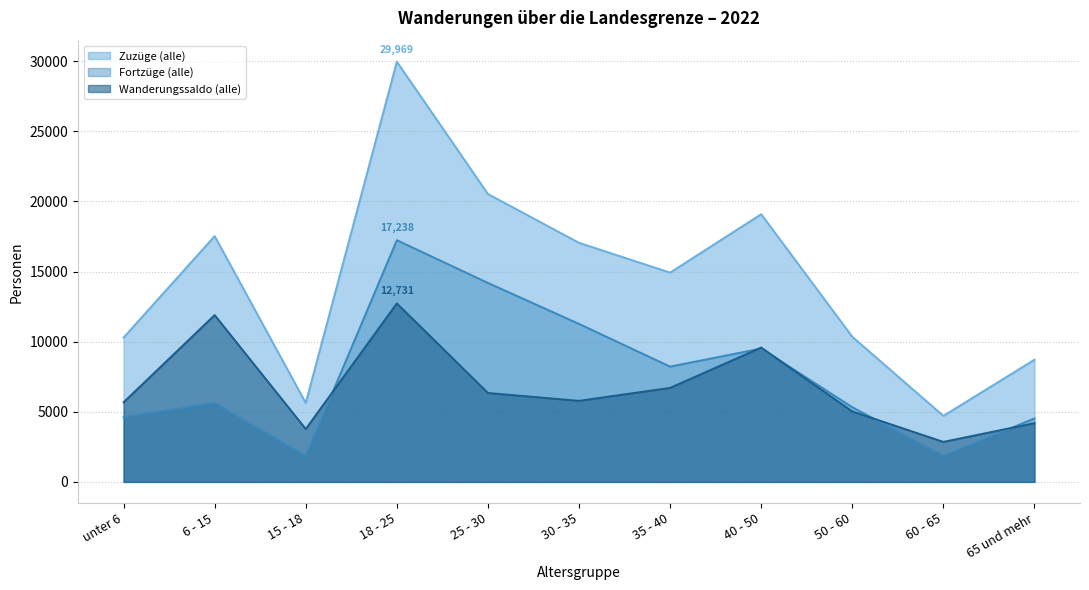

Rank the series by their maximum value, from highest to lowest.

Zuzüge (alle), Fortzüge (alle), Wanderungssaldo (alle)